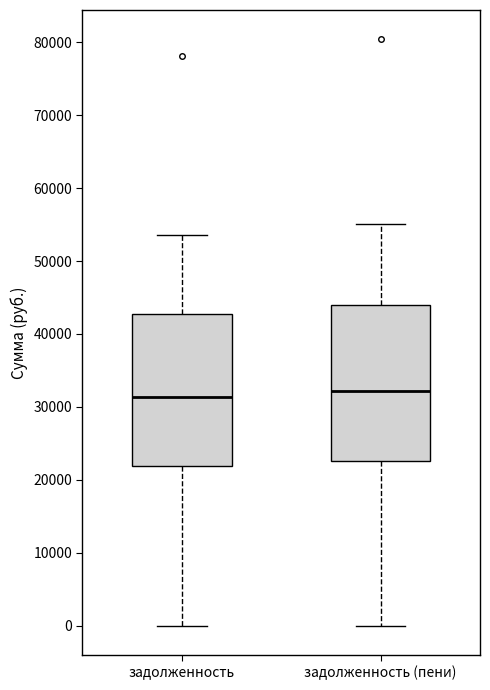

Where does the lower whisker of the box for задолженность end on the y-axis? The values are not printed on the chart, so give them approximately, as read against the axis.

0